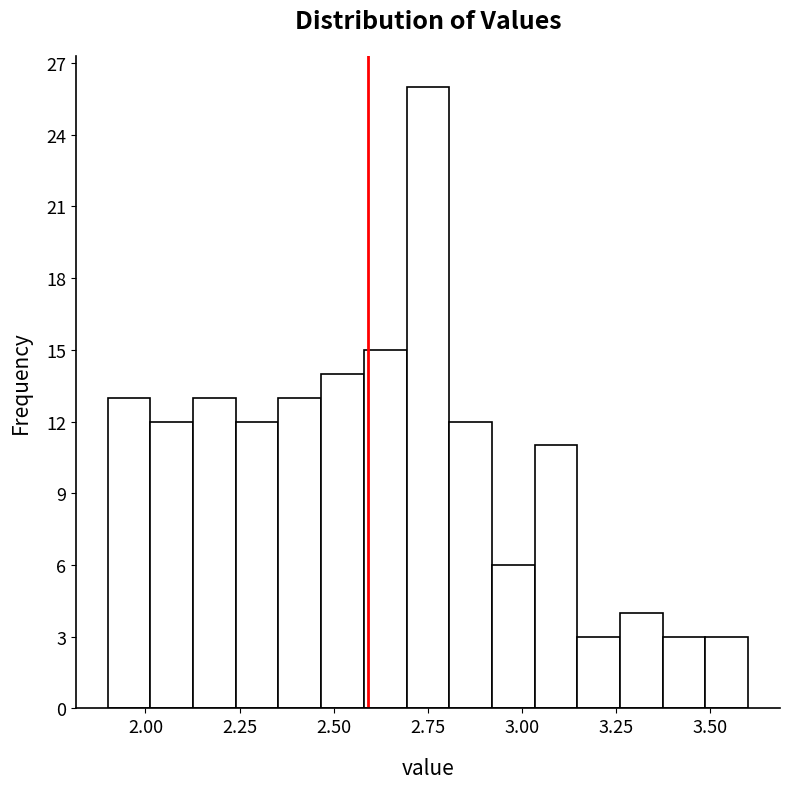

Around what value on the x-axis is the tallest bar? Give the approximate position of its centre, as read against the axis.

2.75